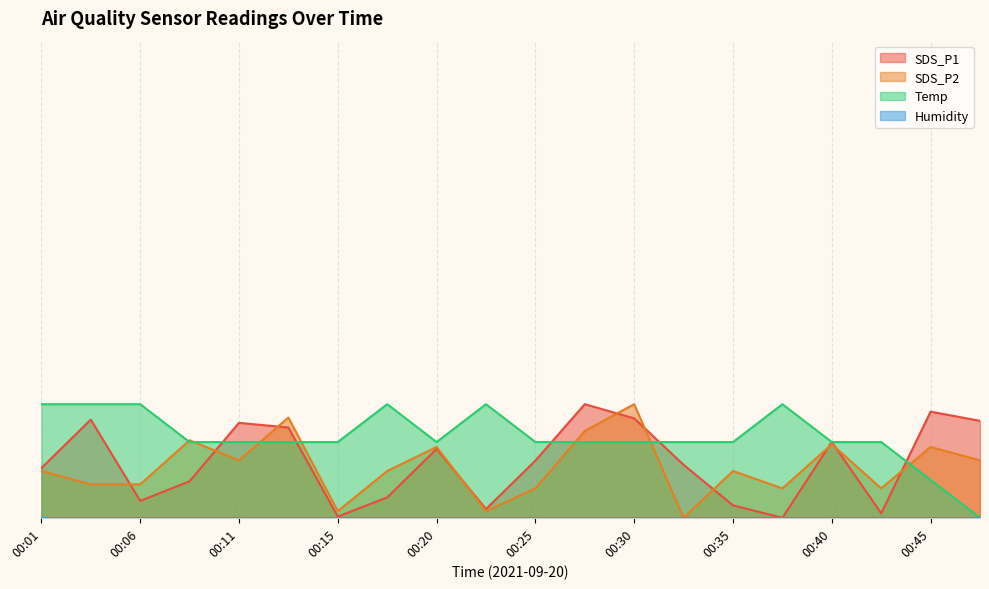

True or false: Temp and SDS_P2 intersect in this chart.

True